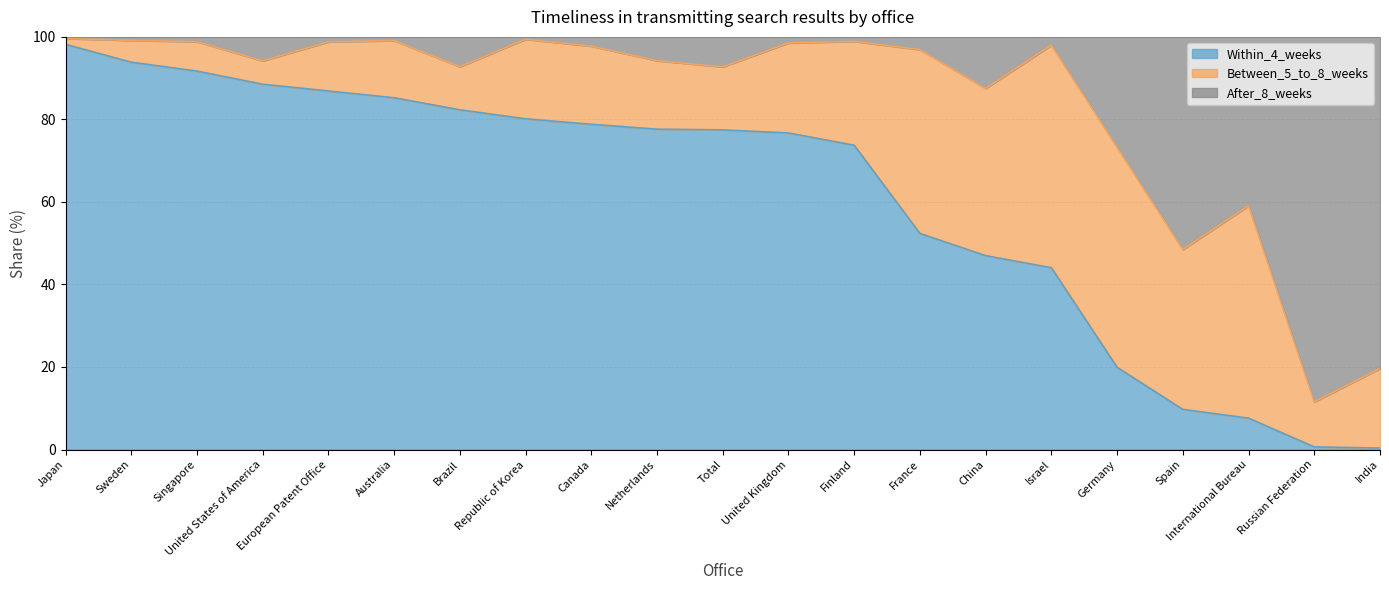

The Within_4_weeks series shows 19.3 at Sweden. True or false?

False